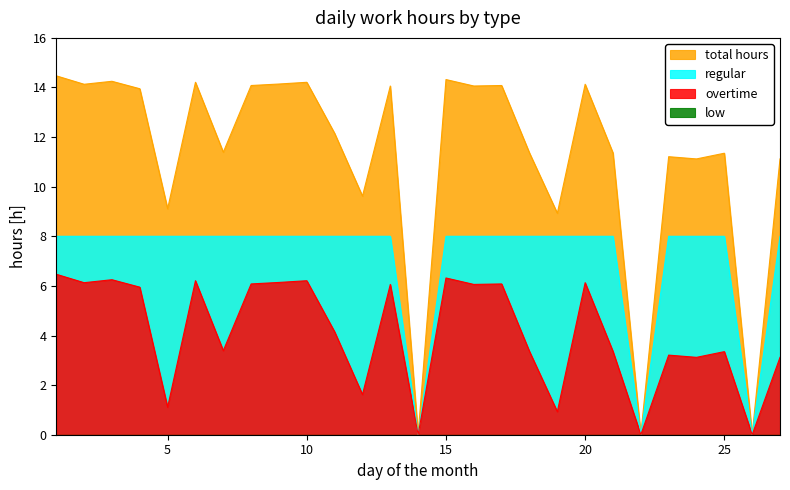

What is the difference between the overtime values at 13 and 6?

0.2